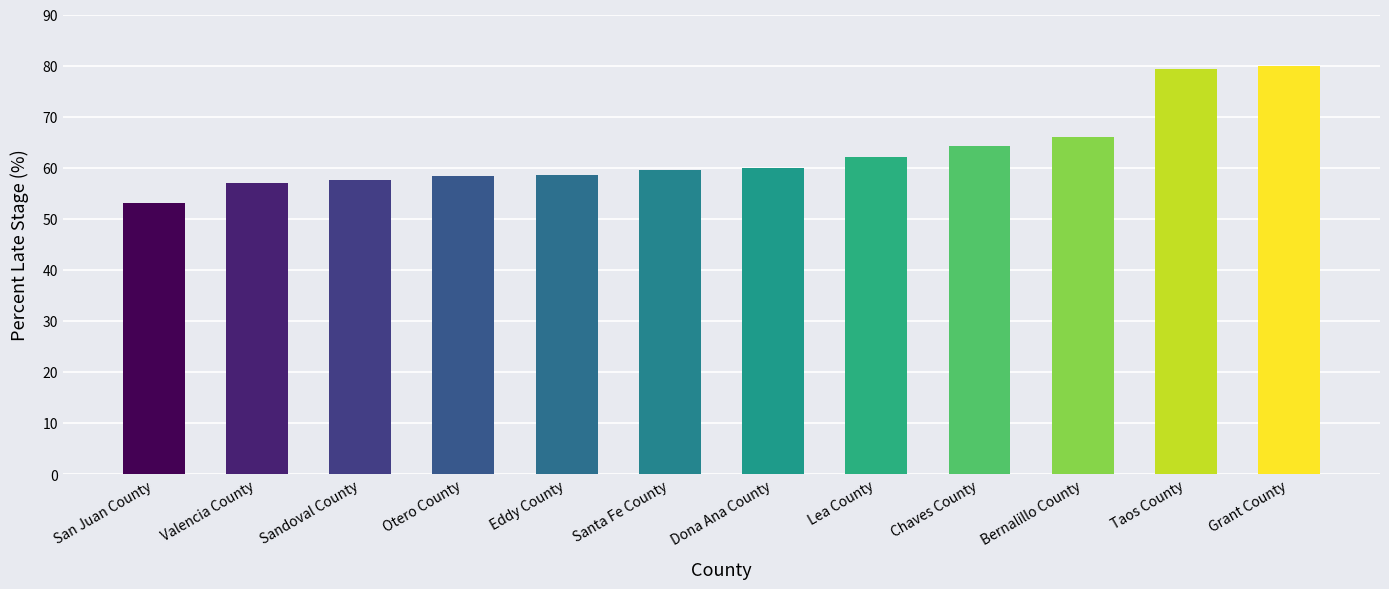

How many values are below 60?

6